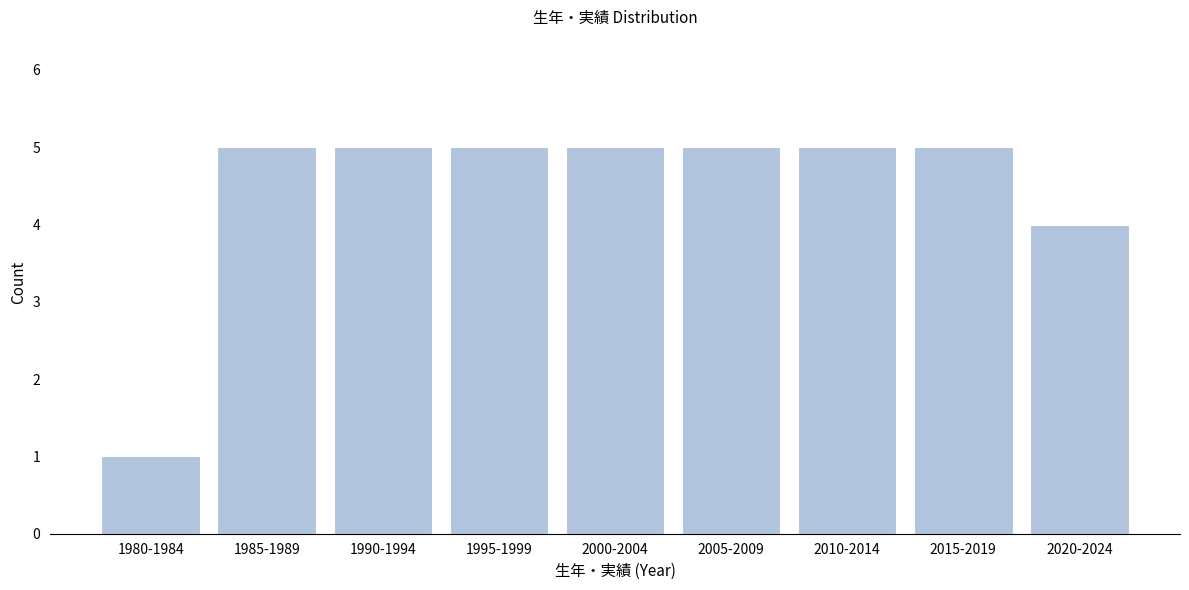

Reading left to right, list all the values displayed in this chart.

1	5	5	5	5	5	5	5	4